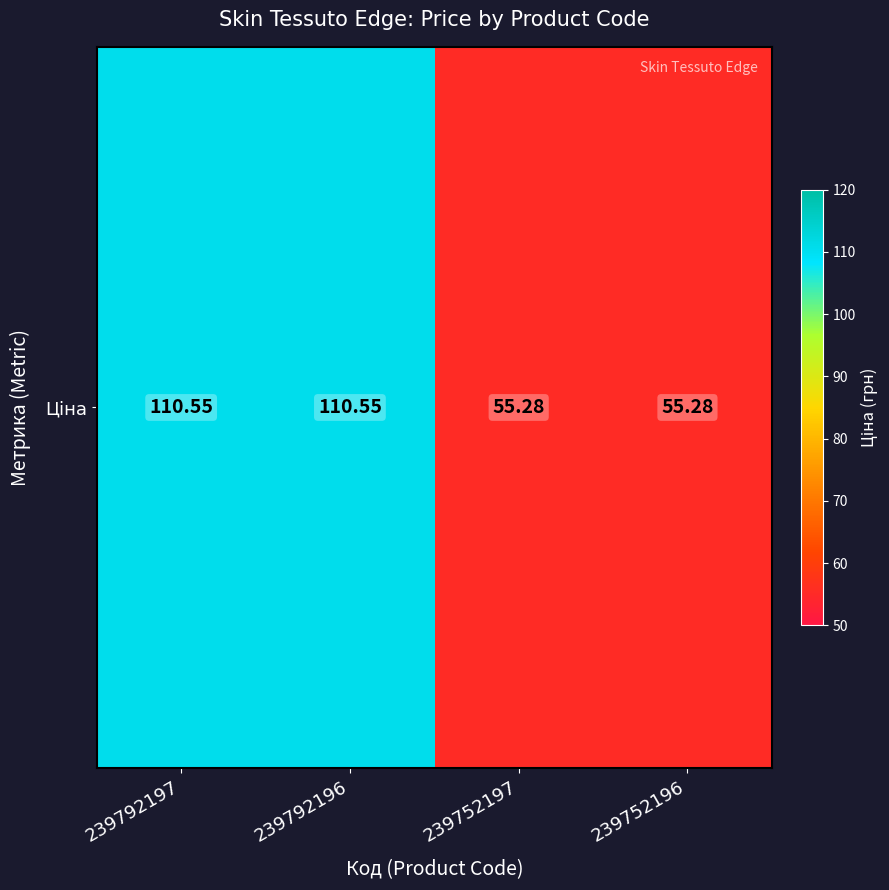

Between 239792196 and 239752197, which is larger?

239792196